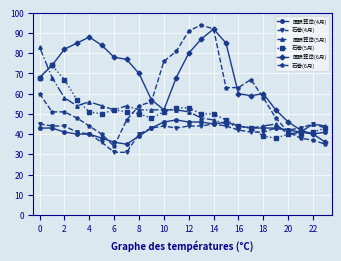

What is the maximum value for 国設箟岳(6月)?

92